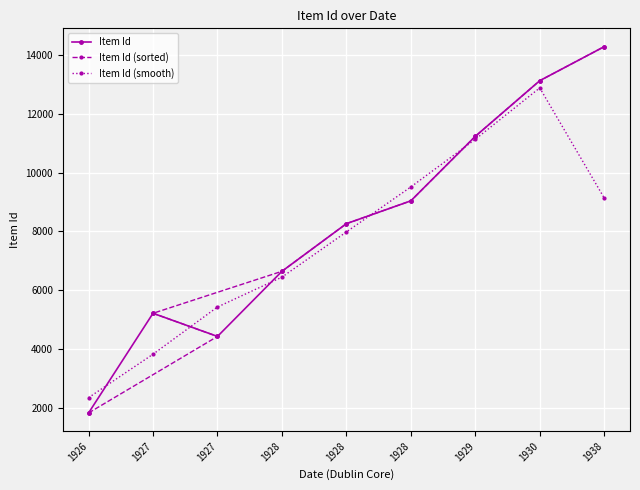

Reading left to right, transcribe all the data shown in this chart.

Item Id: 1926=1828.0	1927=5216.0	1927=4429.0	1928=6643.0	1928=8262.0	1928=9038.0	1929=11231.0	1930=13123.0	1938=14280.0
Item Id (sorted): 1926=1828.0	1927=4429.0	1927=5216.0	1928=6643.0	1928=8262.0	1928=9038.0	1929=11231.0	1930=13123.0	1938=14280.0
Item Id (smooth): 1926=2348.0	1927=3824.3	1927=5429.3	1928=6444.7	1928=7981.0	1928=9510.3	1929=11130.7	1930=12878.0	1938=9134.3